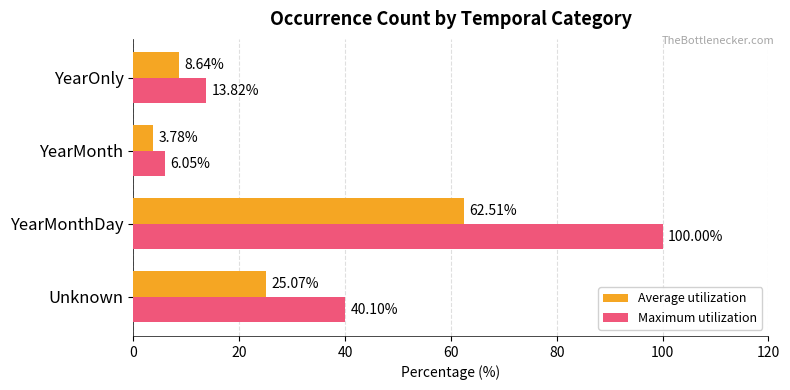

At which category is the sum across all series the highest?

YearMonthDay